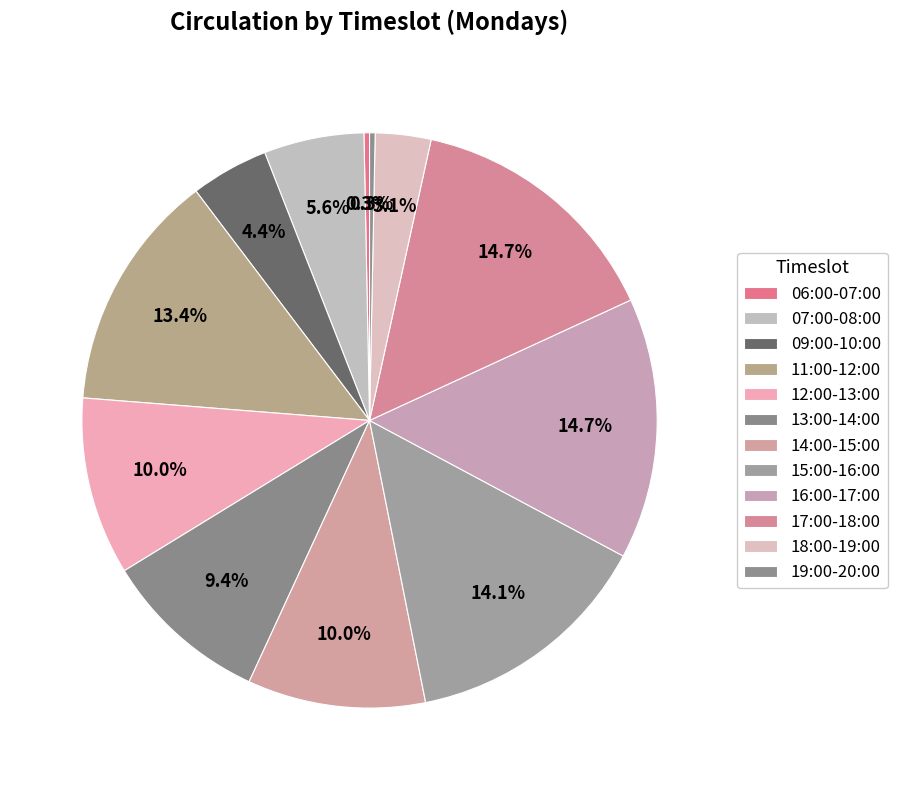

Between 13:00-14:00 and 07:00-08:00, which is larger?

13:00-14:00